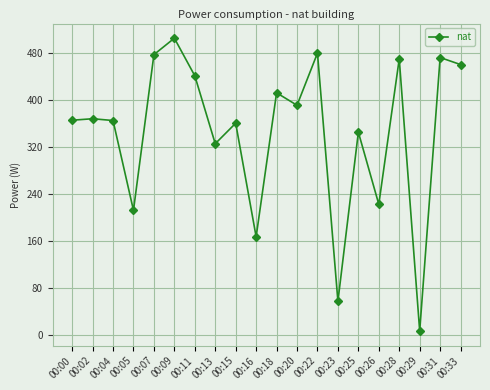

True or false: there are more than 0 points higher than both neighbors.

True